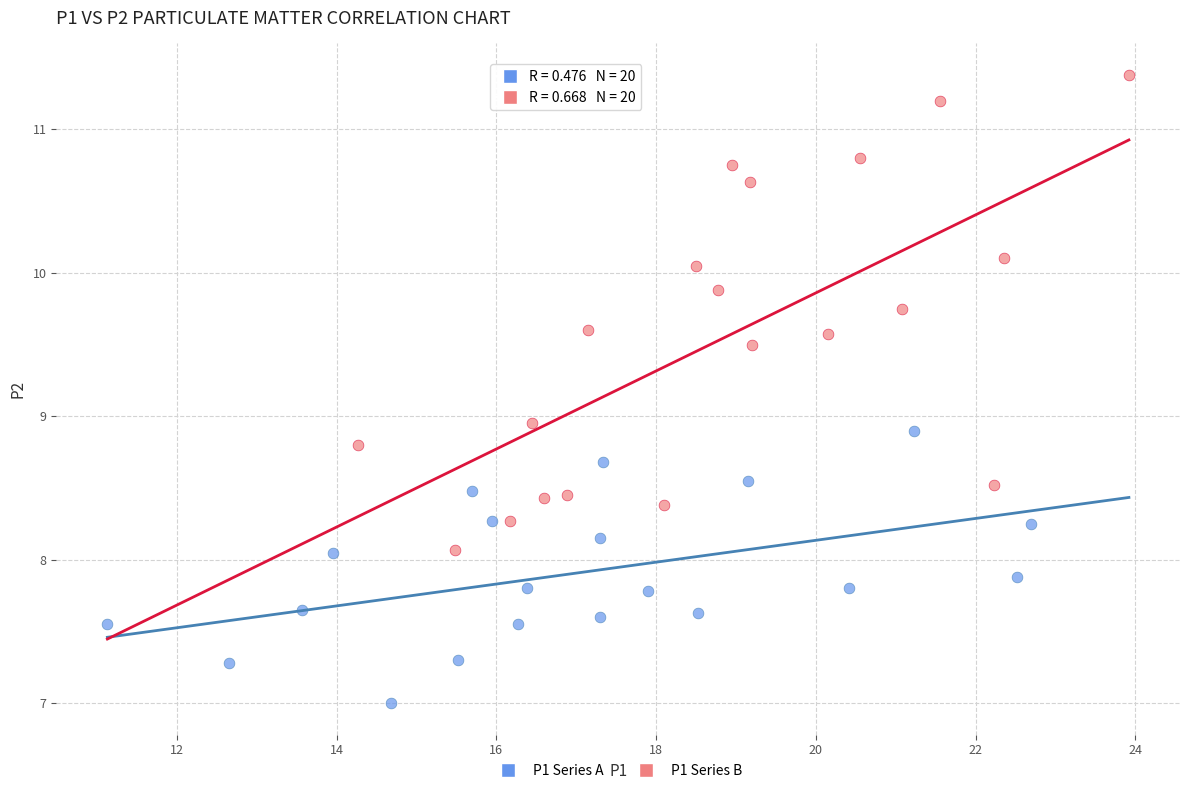

Which series reaches the minimum Y coordinate?

P1 Series A